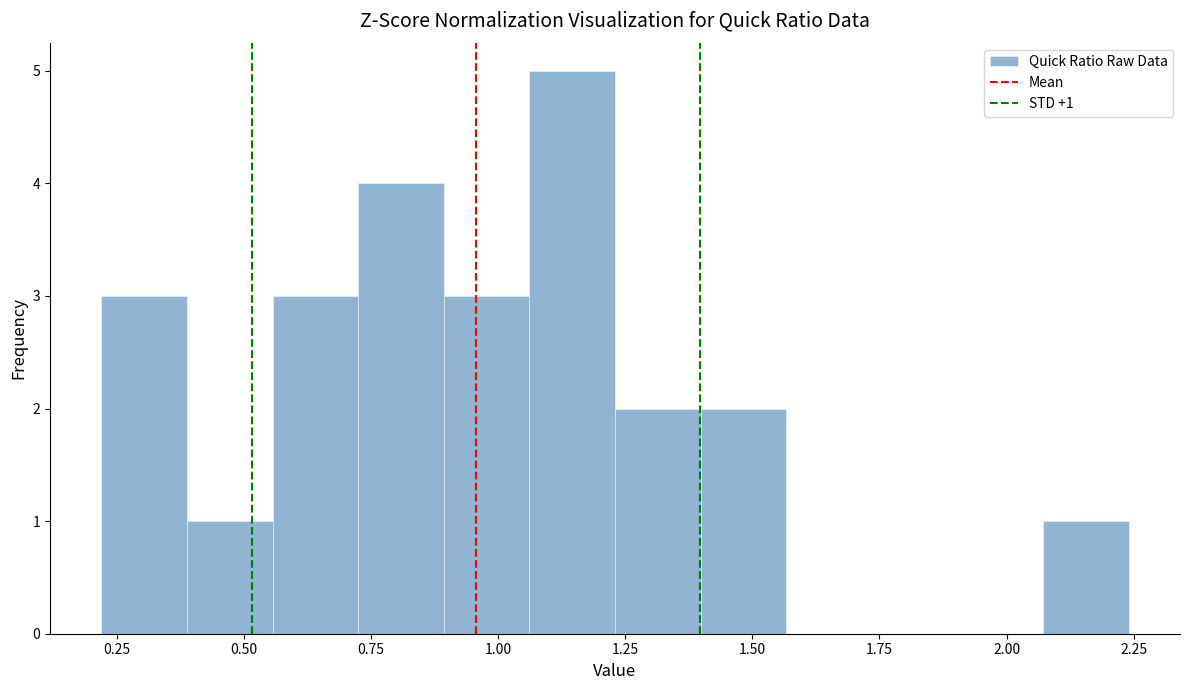

Around what value on the x-axis is the tallest bar? Give the approximate position of its centre, as read against the axis.

1.15